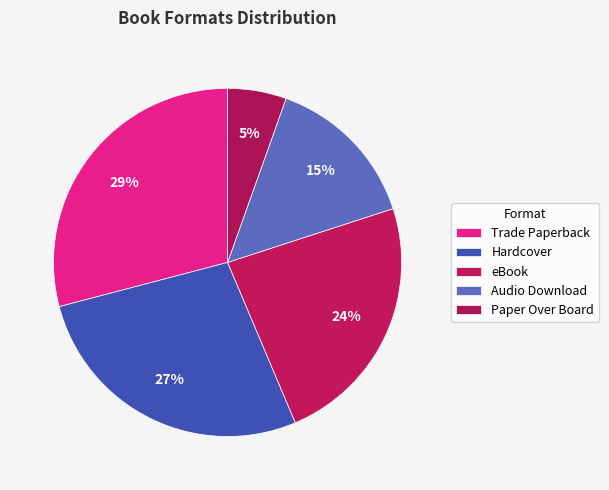

Which slice is the smallest?

Paper Over Board